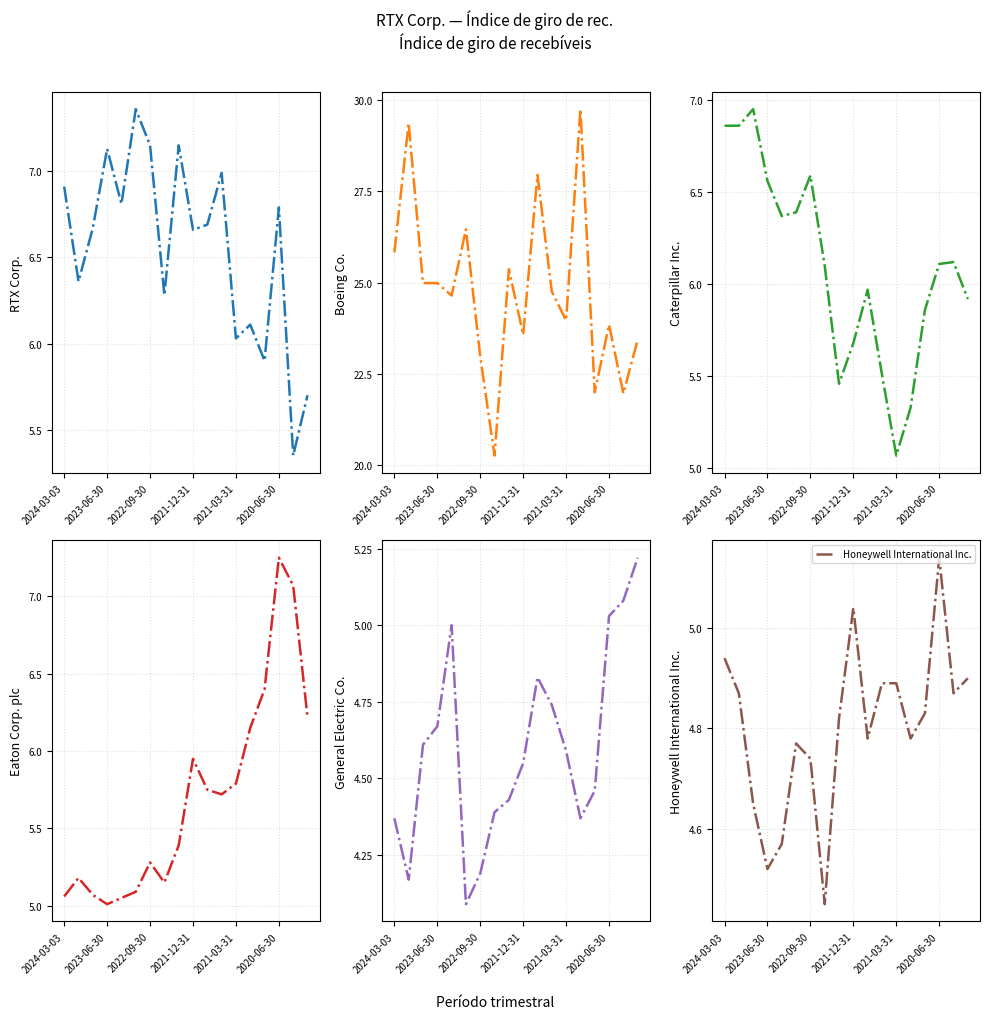

What is the minimum value shown in the chart?

4.1